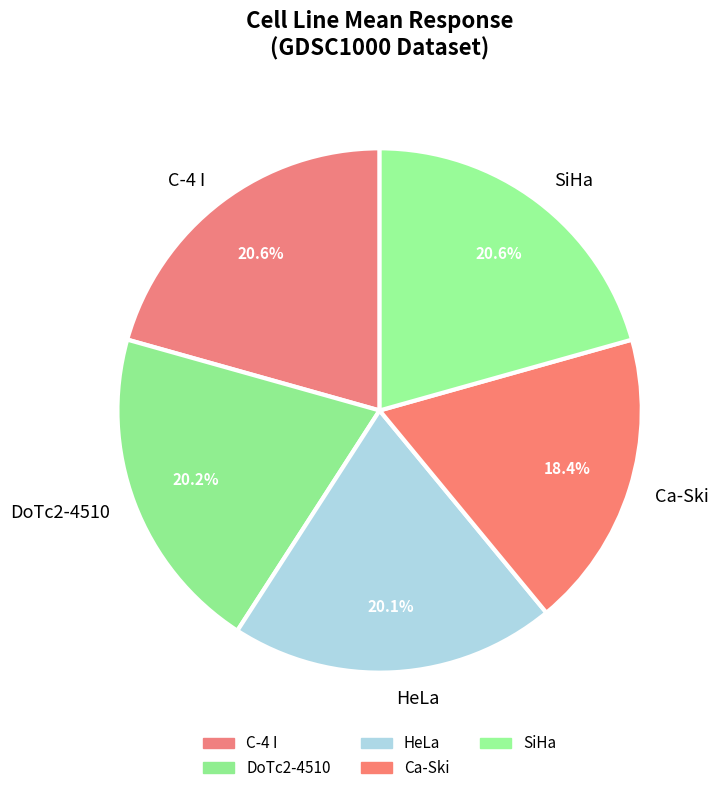

What is the smallest slice in the pie chart?

Ca-Ski